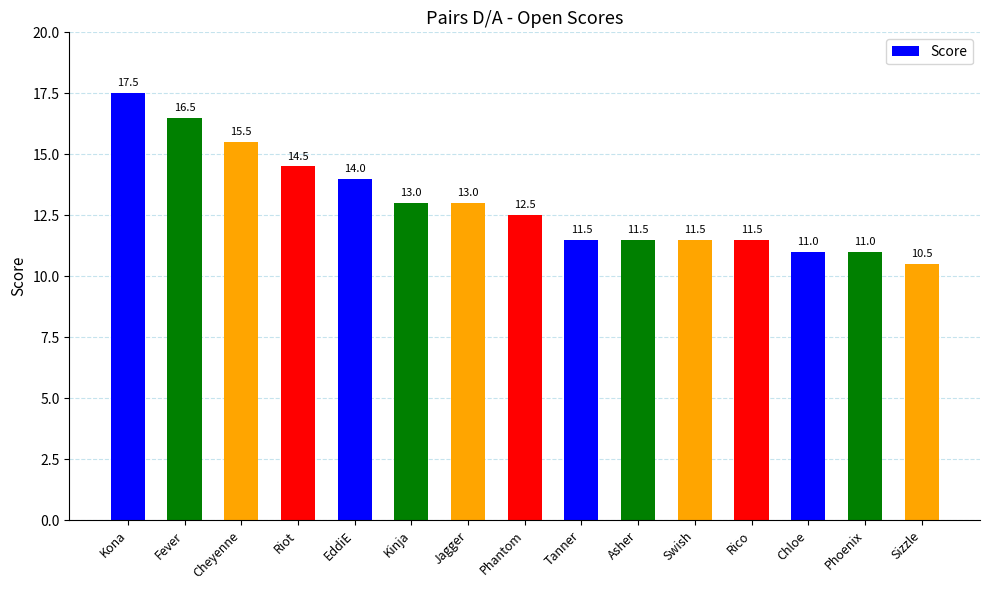

Reading left to right, extract all data points from this chart.

17.5	16.5	15.5	14.5	14.0	13.0	13.0	12.5	11.5	11.5	11.5	11.5	11.0	11.0	10.5